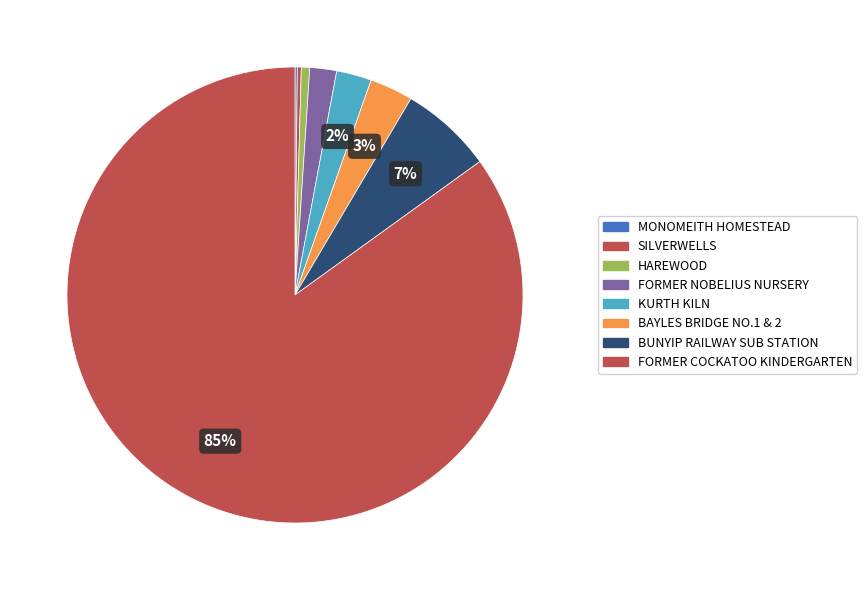

Do BUNYIP RAILWAY SUB STATION and KURTH KILN together represent more than half of the pie?

No